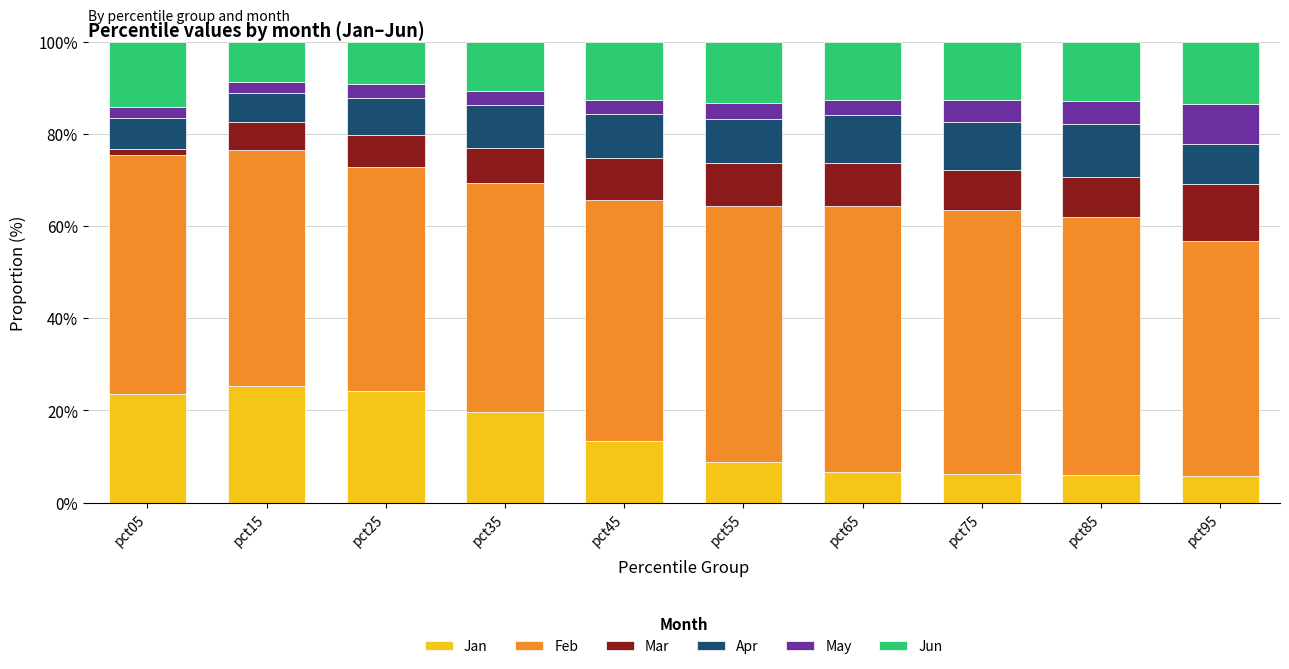

What is the difference between the Jan values at pct25 and pct65?

17.6